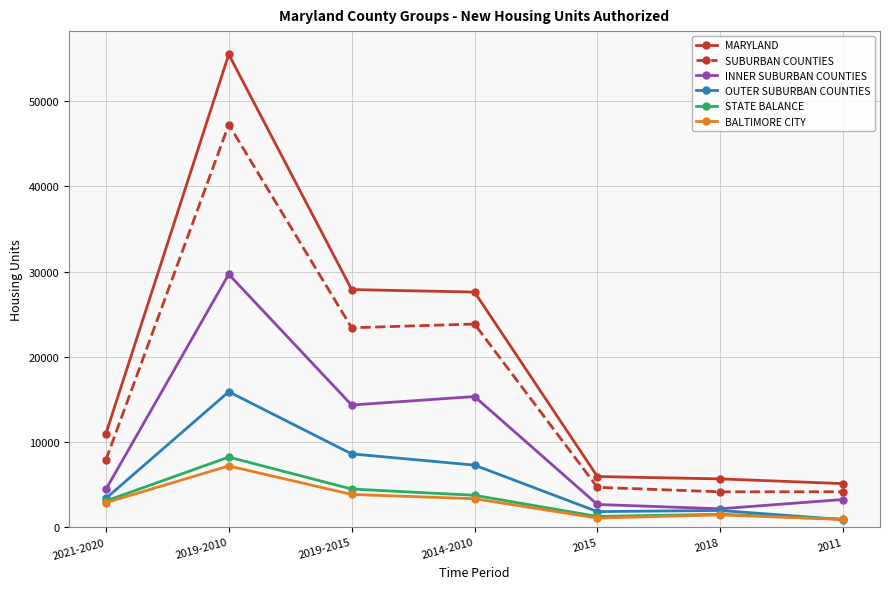

At which category is the sum across all series the highest?

2019-2010